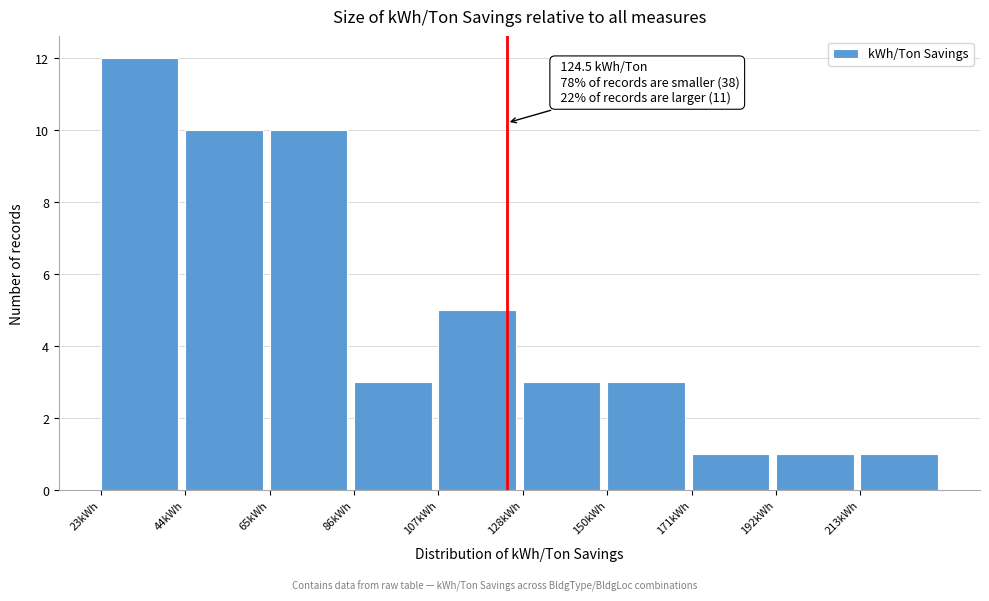

Over which range of the x-axis is the bar tallest?

25 to 45